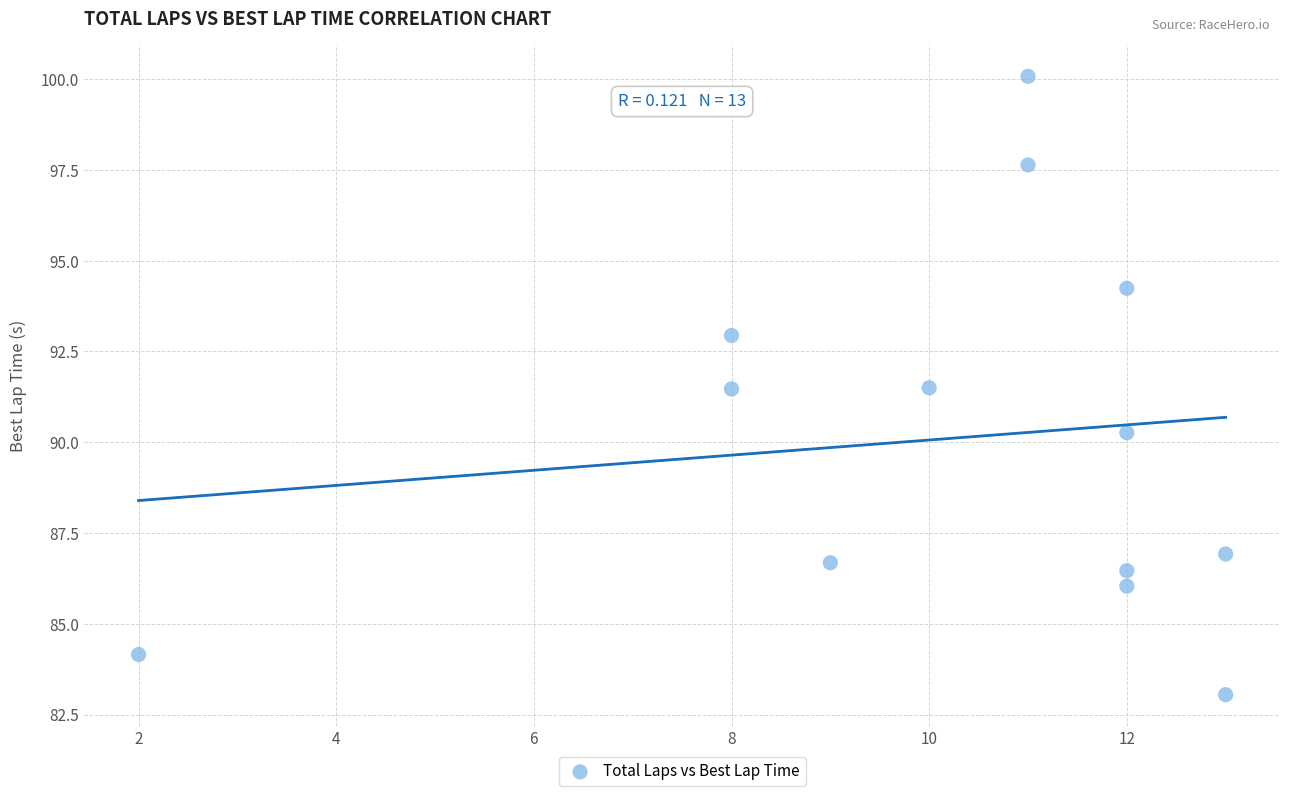

What is the range of X values (max minus min)?

11.0